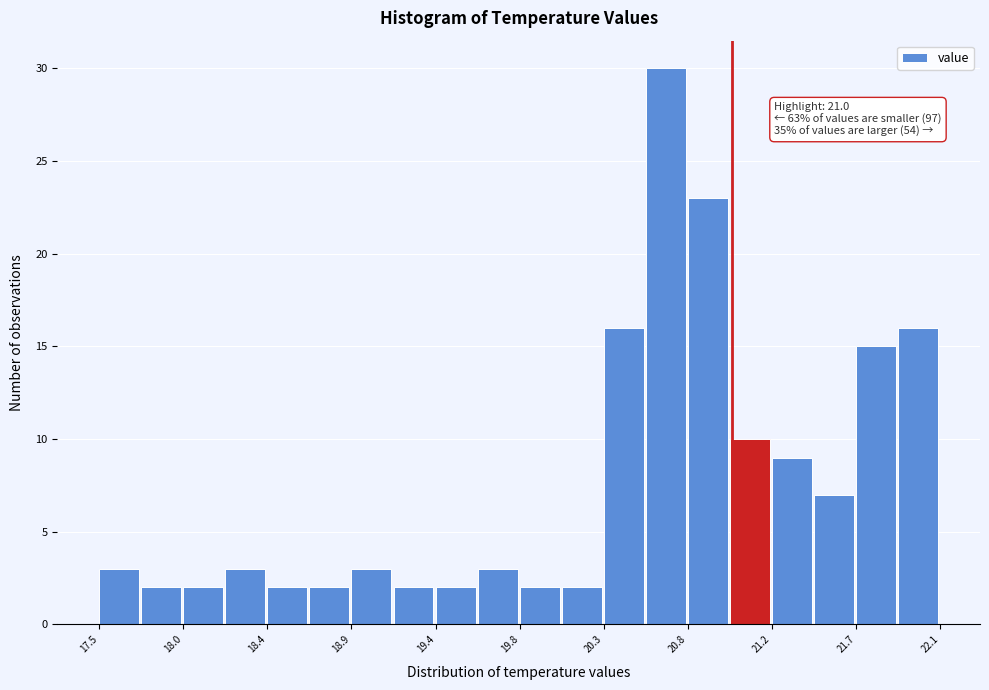

Over which range of the x-axis is the bar tallest?

20.50 to 20.75